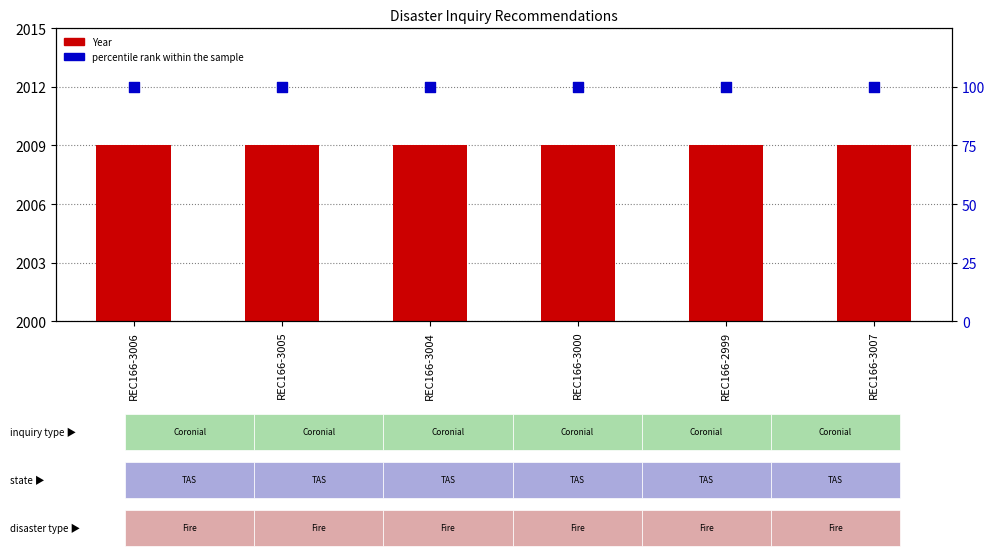

Which series reaches the maximum Y coordinate?

Year